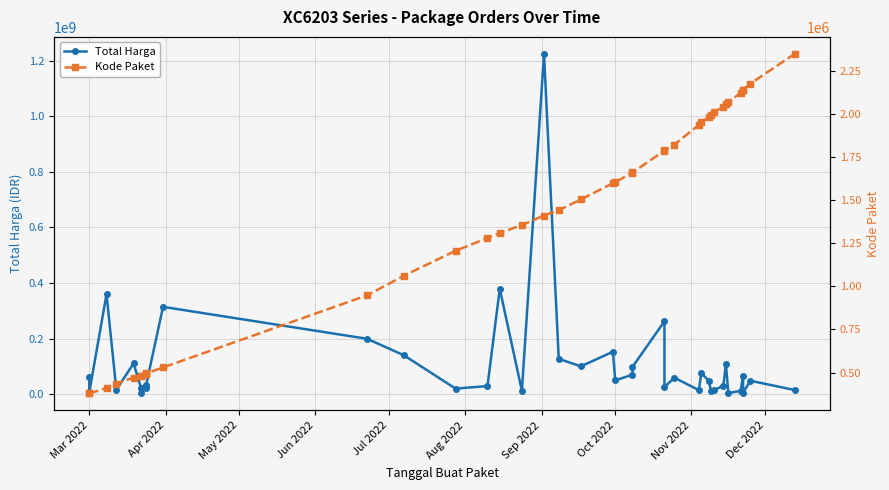

True or false: Total Harga and Kode Paket cross at least once.

False